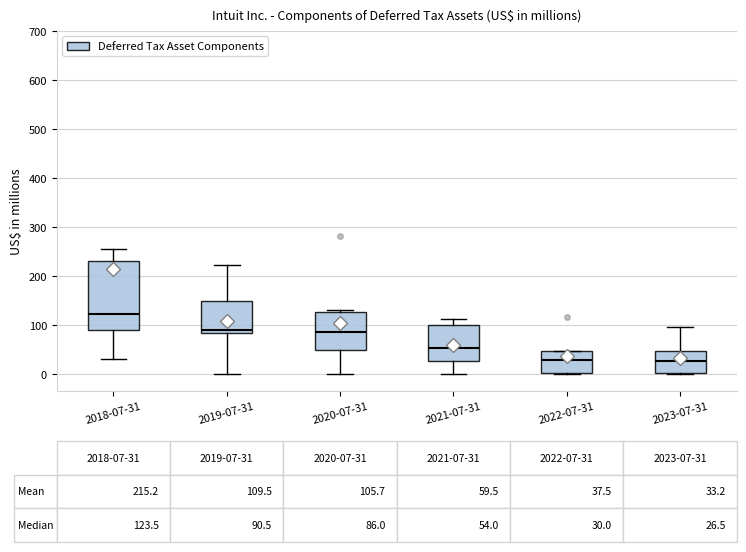

Which box is the tallest, from its lower edge to its upper edge?

2018-07-31